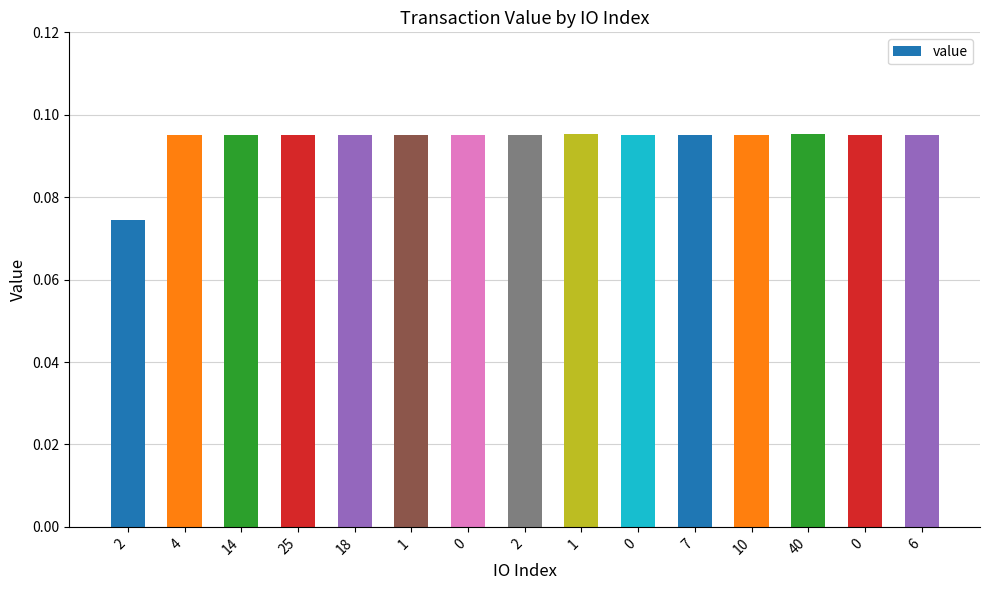

Between 2 and 4, which is larger?

4